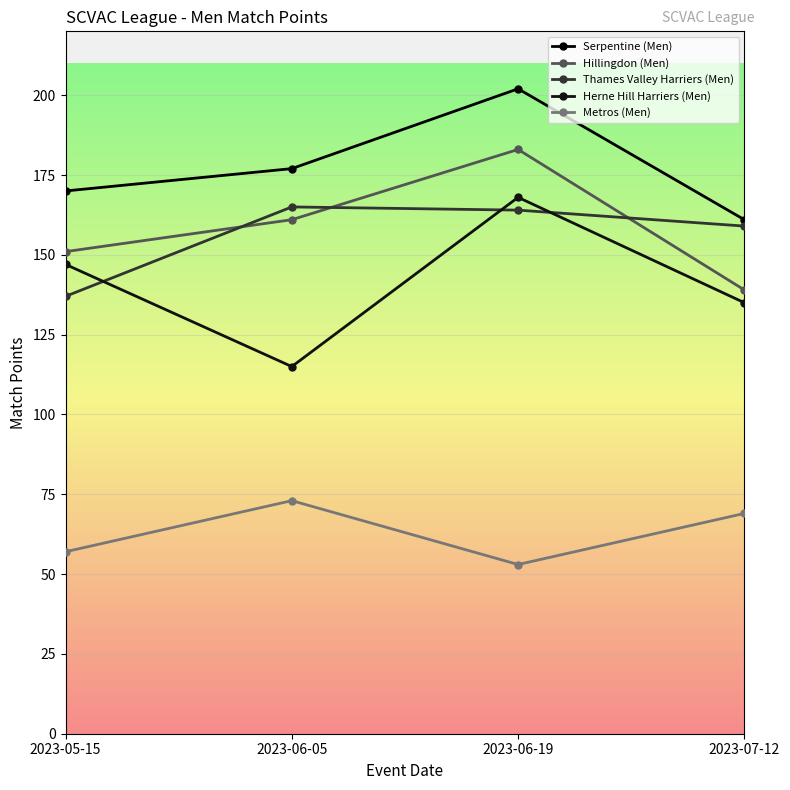

How many categories are shown in the chart?

4